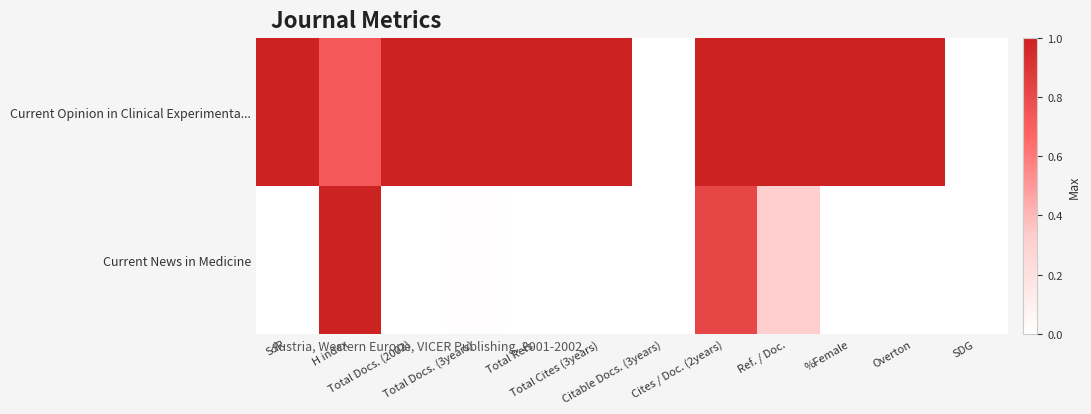

Which category has the highest value across all series?

SJR